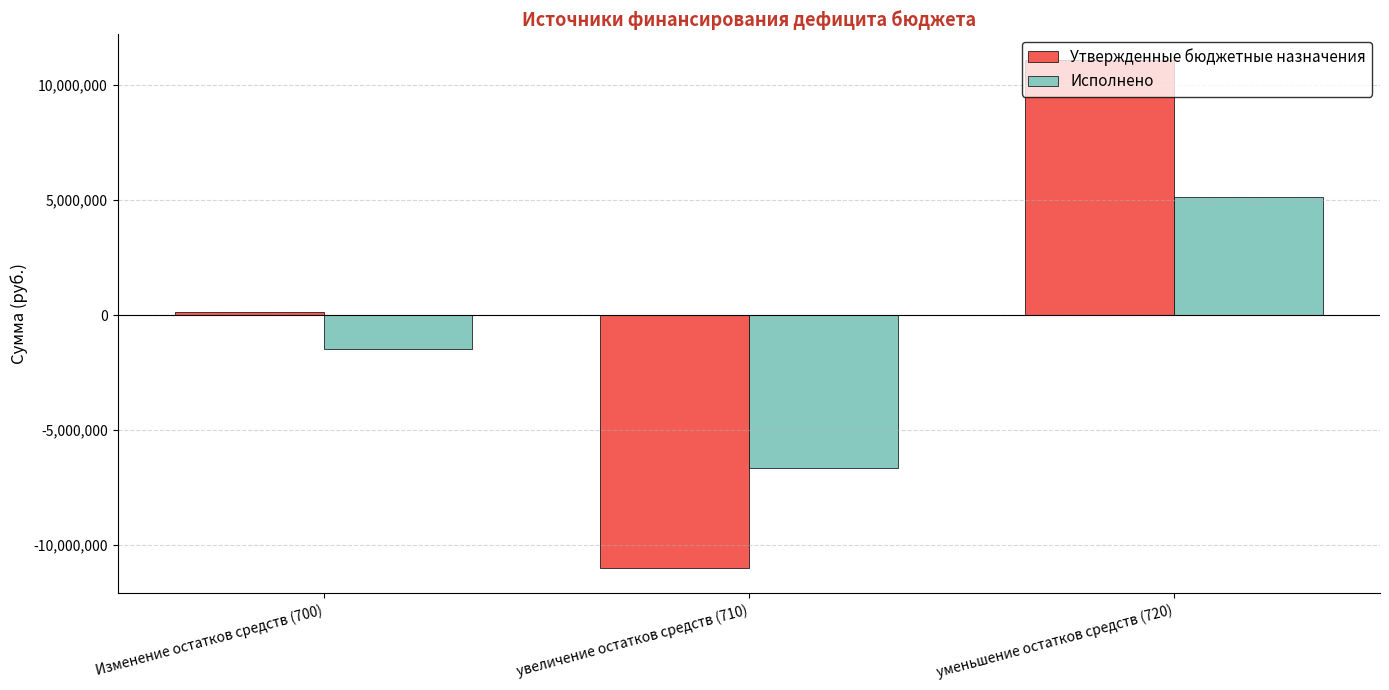

How many bars are there in each group?

2